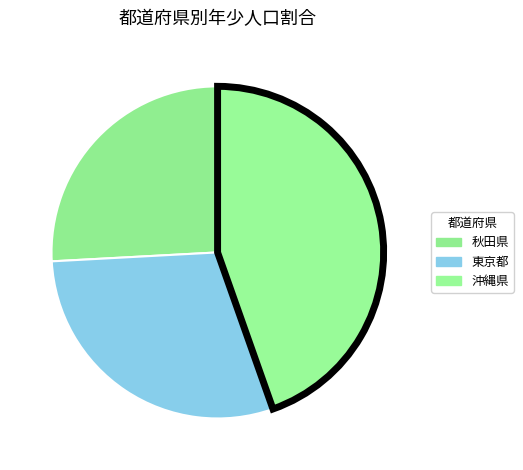

How many slices are in this pie chart?

3